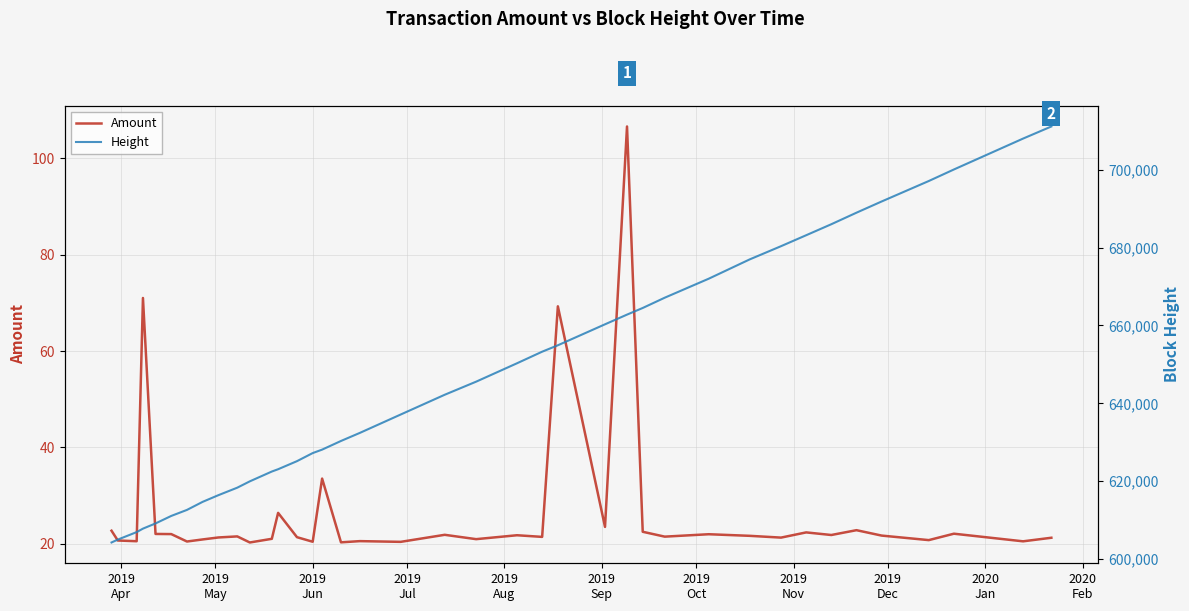

What is the minimum value for Amount?

20.3